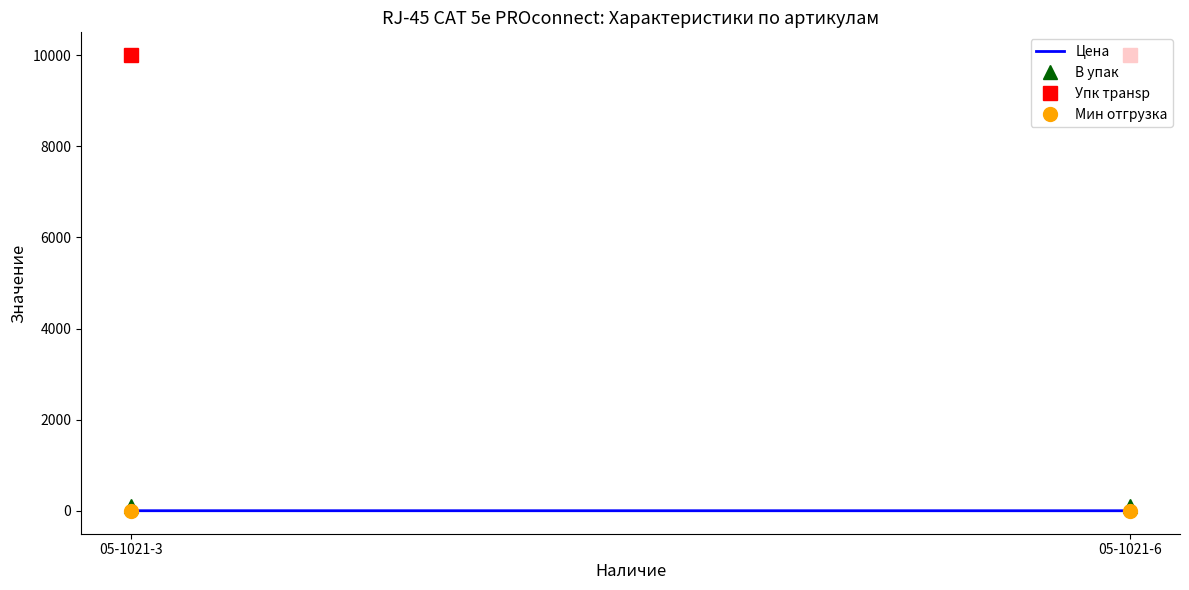

At how many categories does at least one series exceed 5491?

2